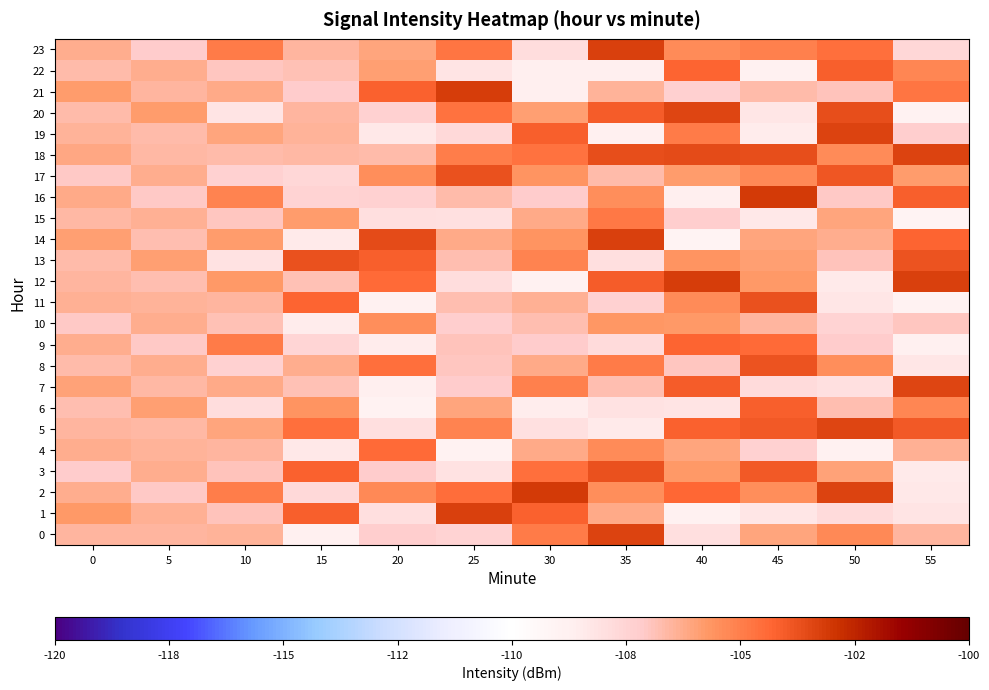

Which series has the widest spread of values?

row_14